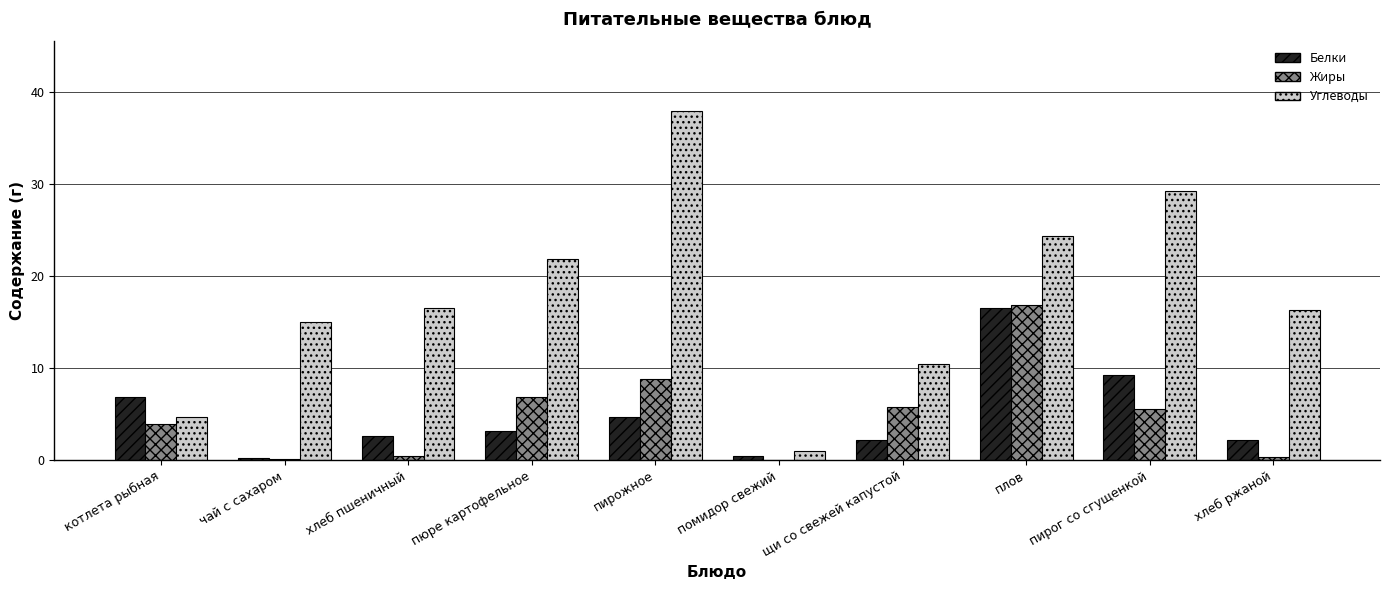

Is it true that Жиры equals 8.8 at пирожное?

True